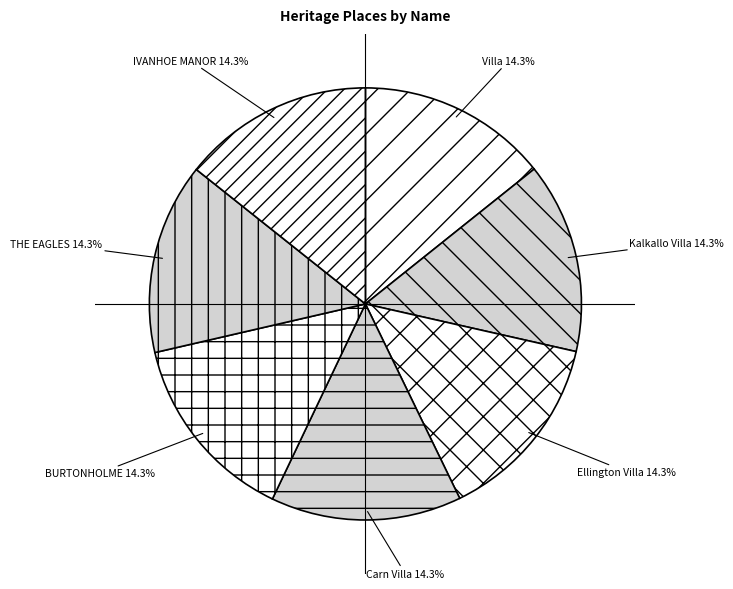

To the nearest percent, what percentage of the pie is THE EAGLES?

14%